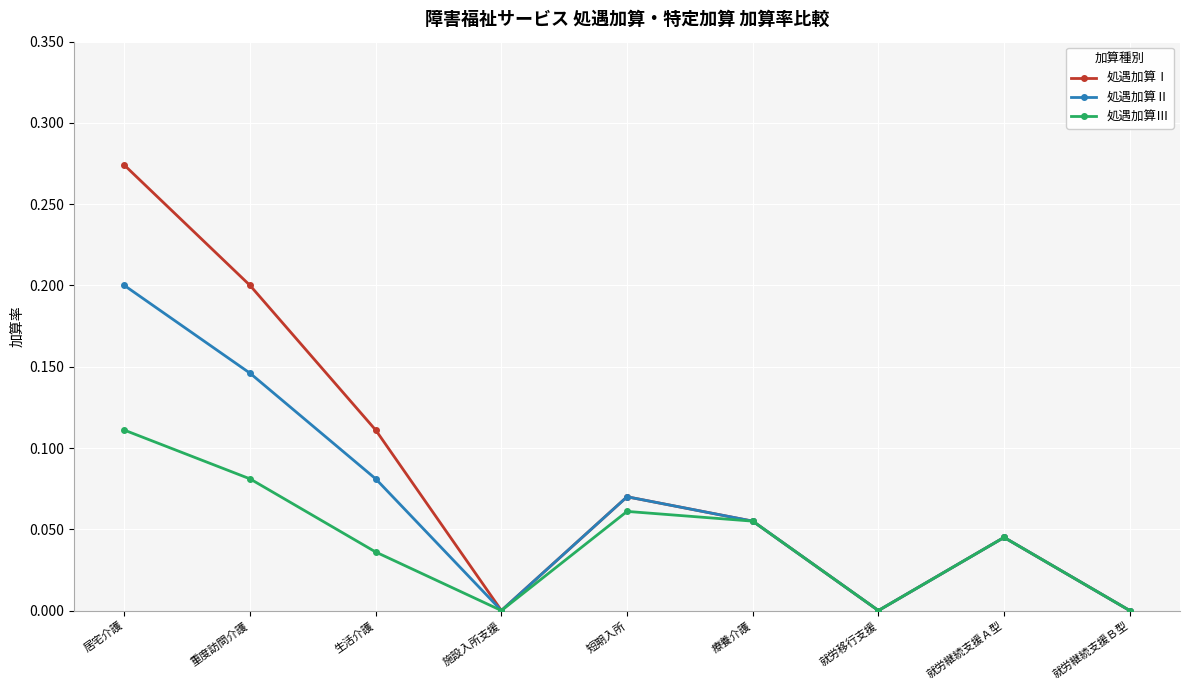

List the series in order of their overall mean, lowest first.

処遇加算Ⅲ, 処遇加算Ⅱ, 処遇加算Ⅰ